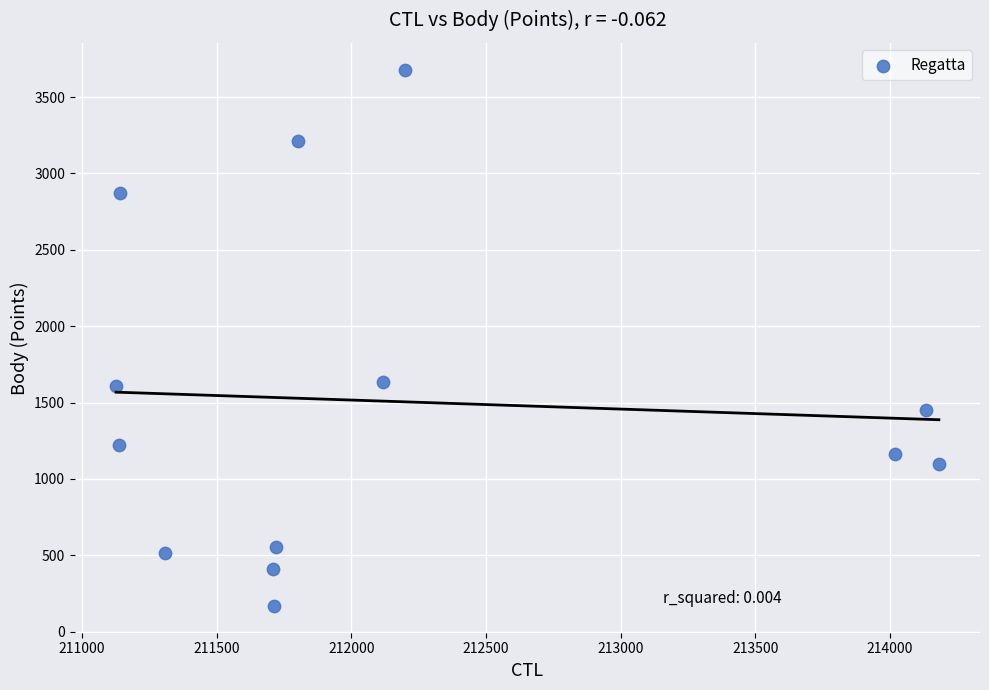

What is the range of Y values (max minus min)?

3512